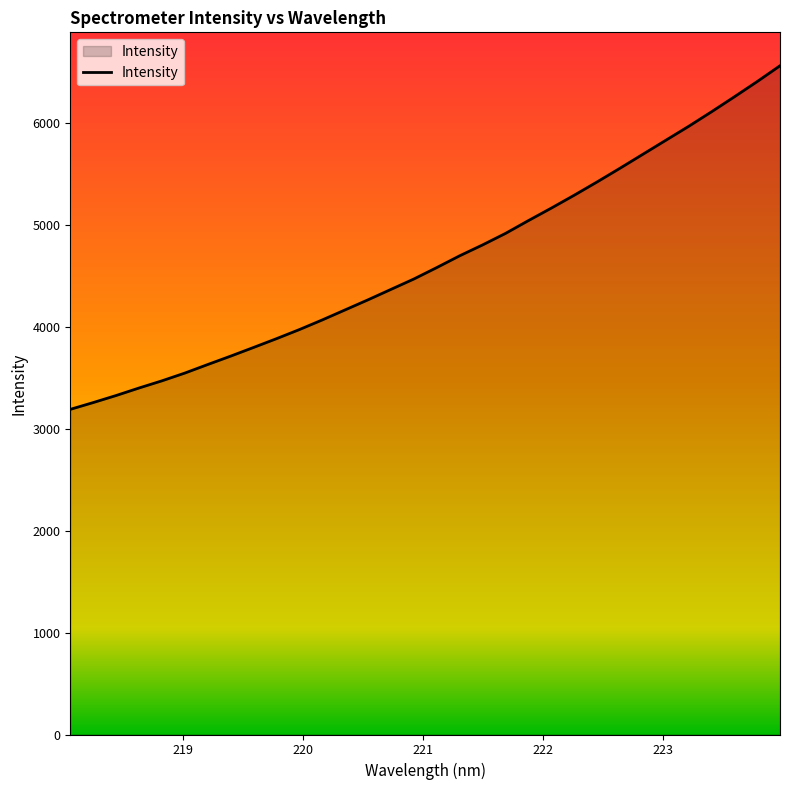

Does the chart have visible grid lines?

No